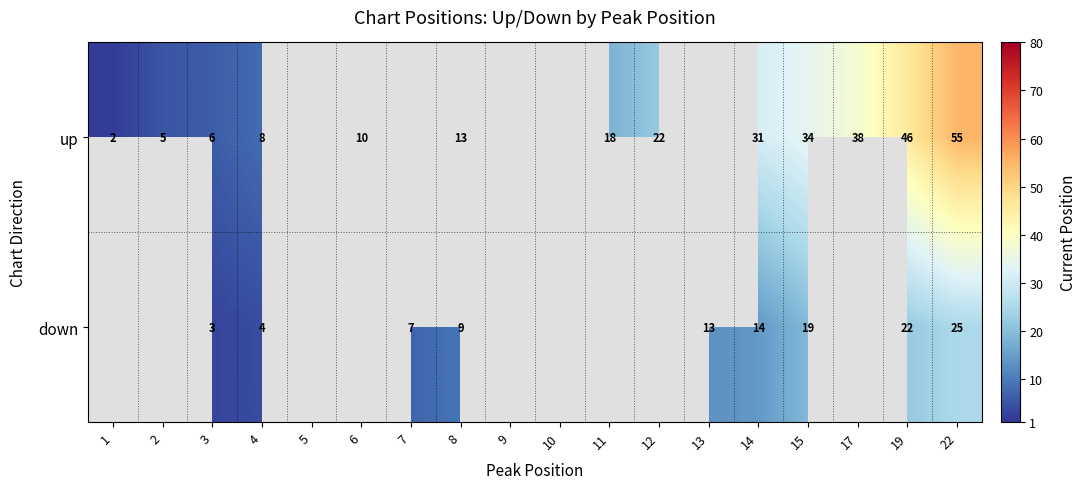

At 15, list the series in order from largest to smallest.

up, down